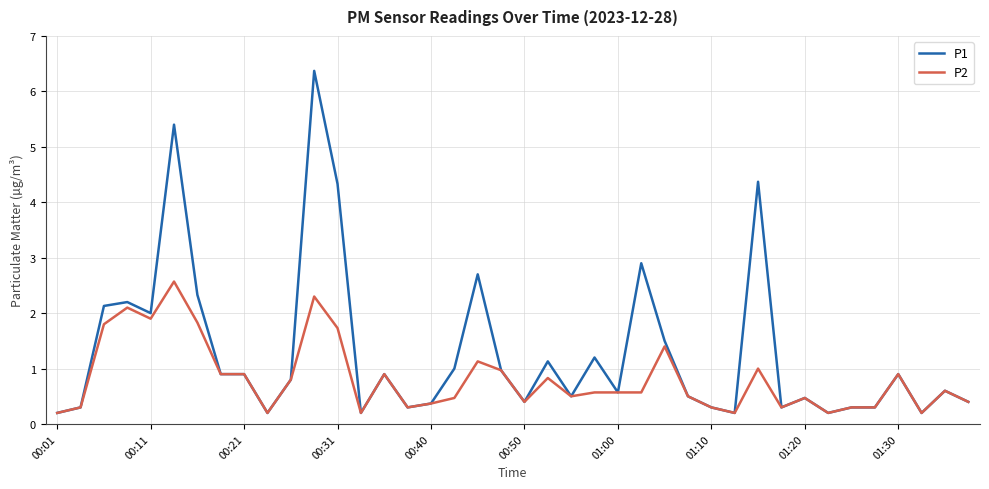

Which series has the largest range (max minus min)?

P1